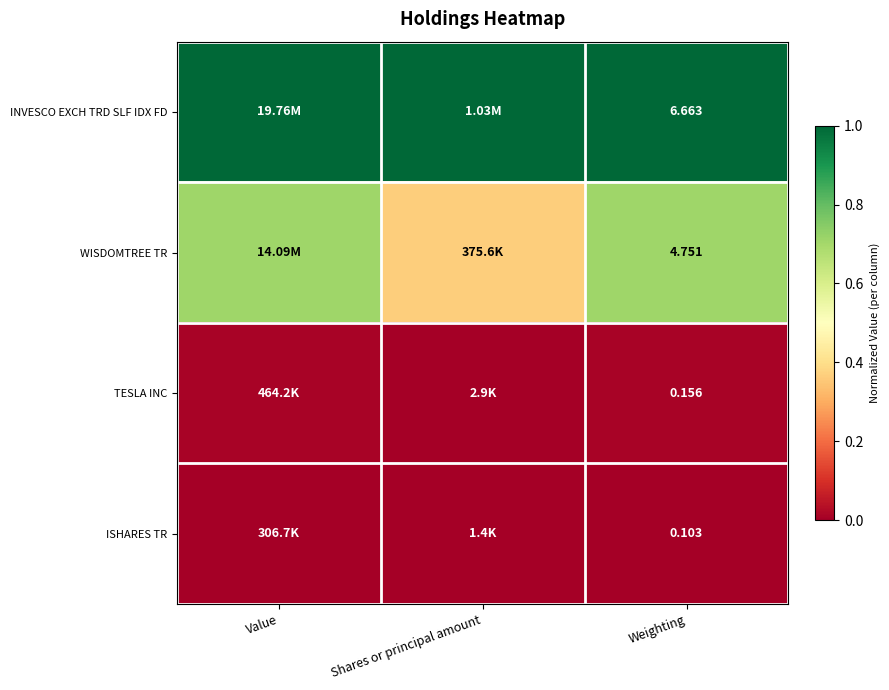

Between Shares or principal amount and Weighting, which is larger?

Shares or principal amount